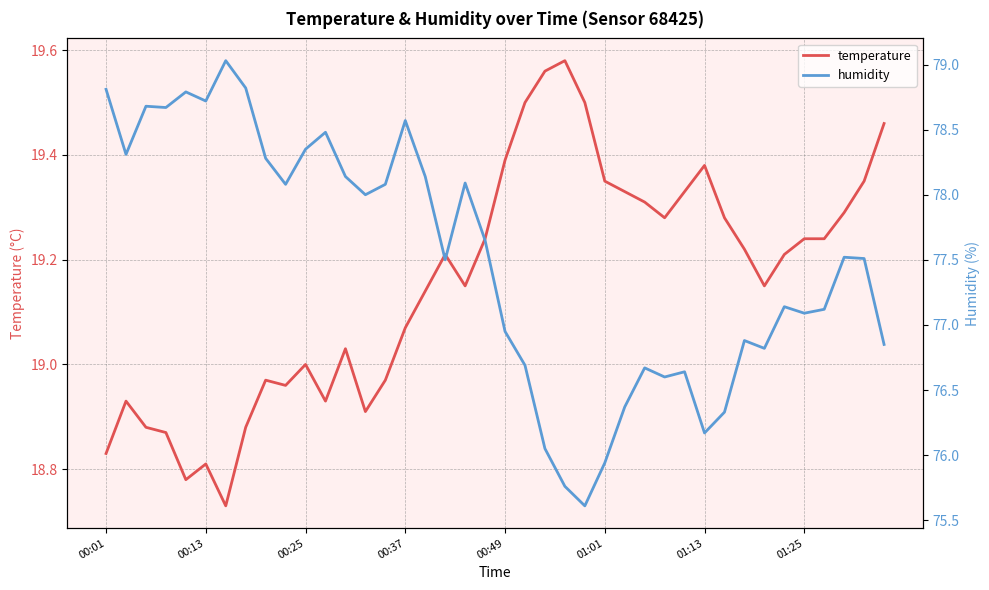

At which label is temperature closest to 19?

00:25